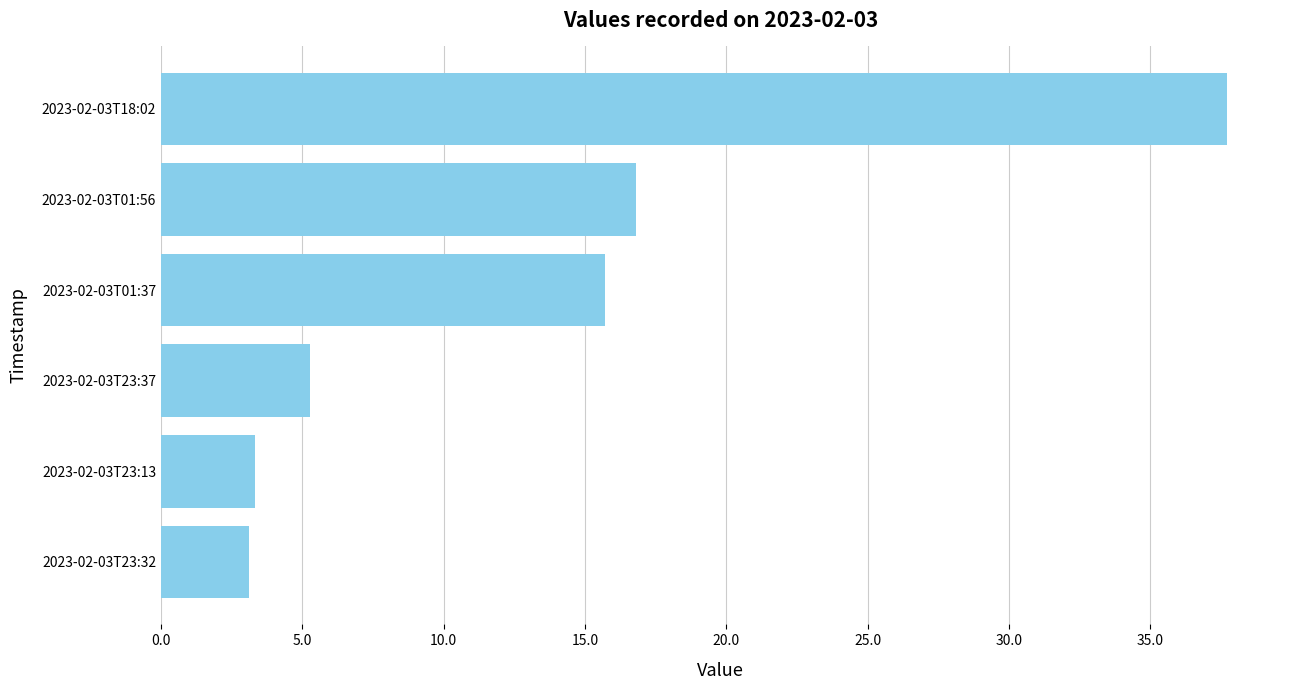

How many data points are above 15?

3